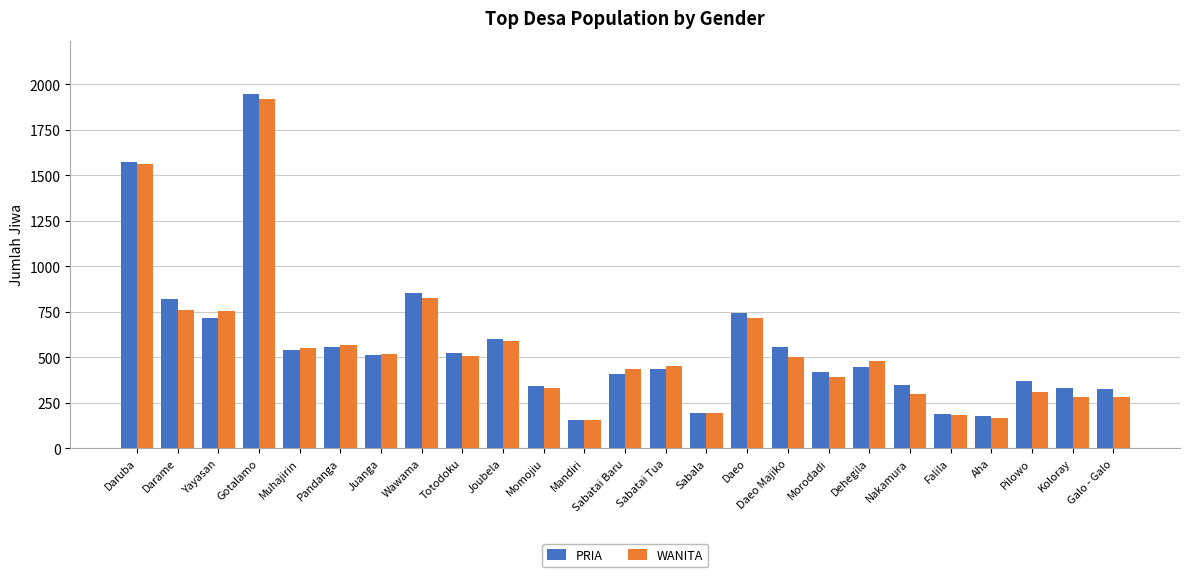

What is the maximum value for WANITA?

1916